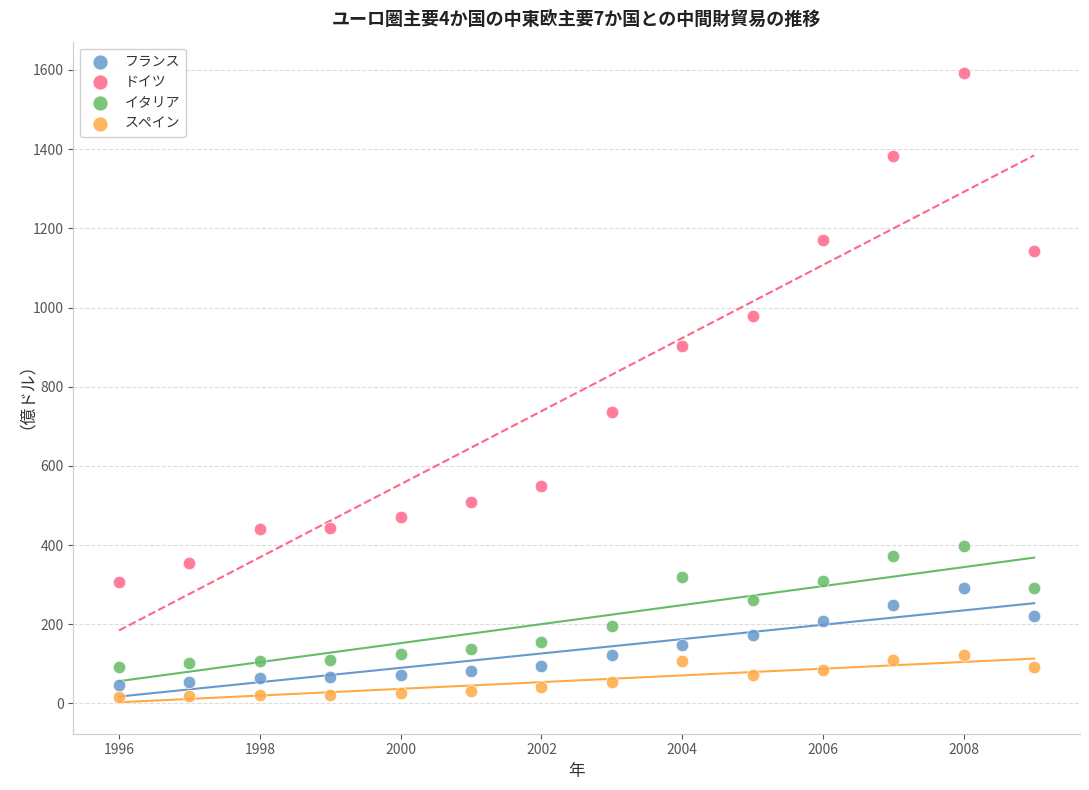

Which series reaches the maximum Y coordinate?

ドイツ